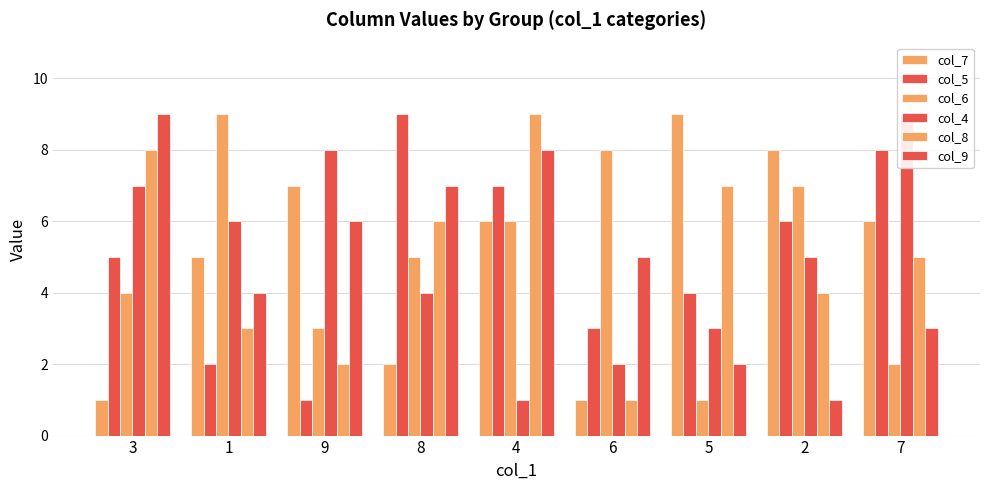

Reading left to right, extract all data points from this chart.

col_7: 3=1	1=5	9=7	8=2	4=6	6=1	5=9	2=8	7=6
col_5: 3=5	1=2	9=1	8=9	4=7	6=3	5=4	2=6	7=8
col_6: 3=4	1=9	9=3	8=5	4=6	6=8	5=1	2=7	7=2
col_4: 3=7	1=6	9=8	8=4	4=1	6=2	5=3	2=5	7=9
col_8: 3=8	1=3	9=2	8=6	4=9	6=1	5=7	2=4	7=5
col_9: 3=9	1=4	9=6	8=7	4=8	6=5	5=2	2=1	7=3